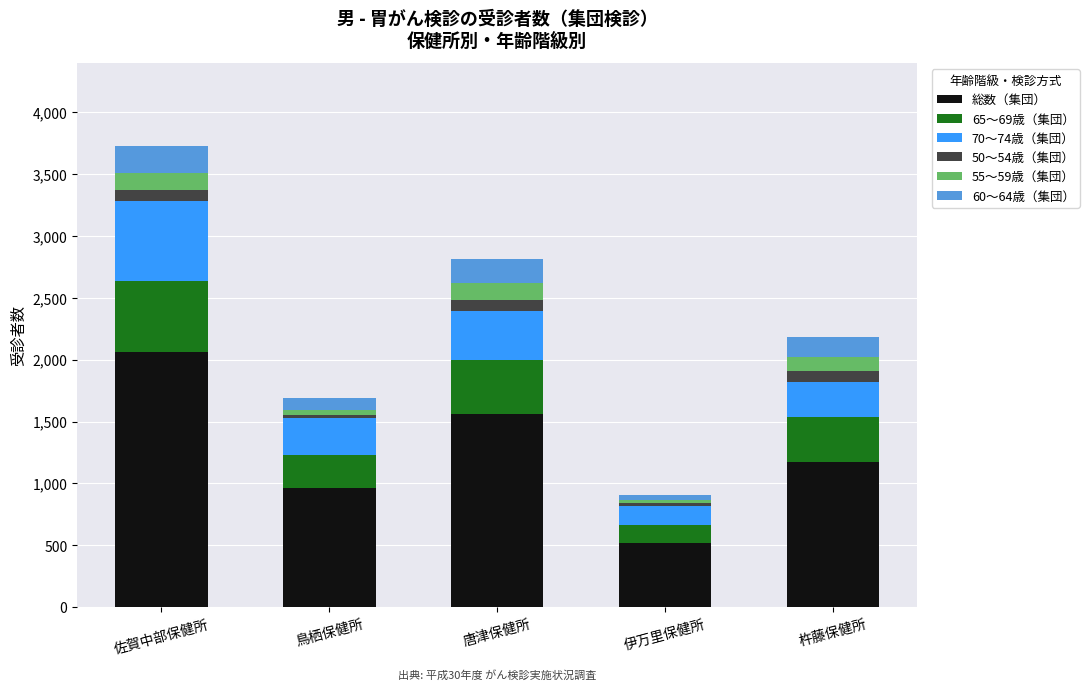

What is the difference between the maximum and minimum values in the 総数（集団） series?

1539